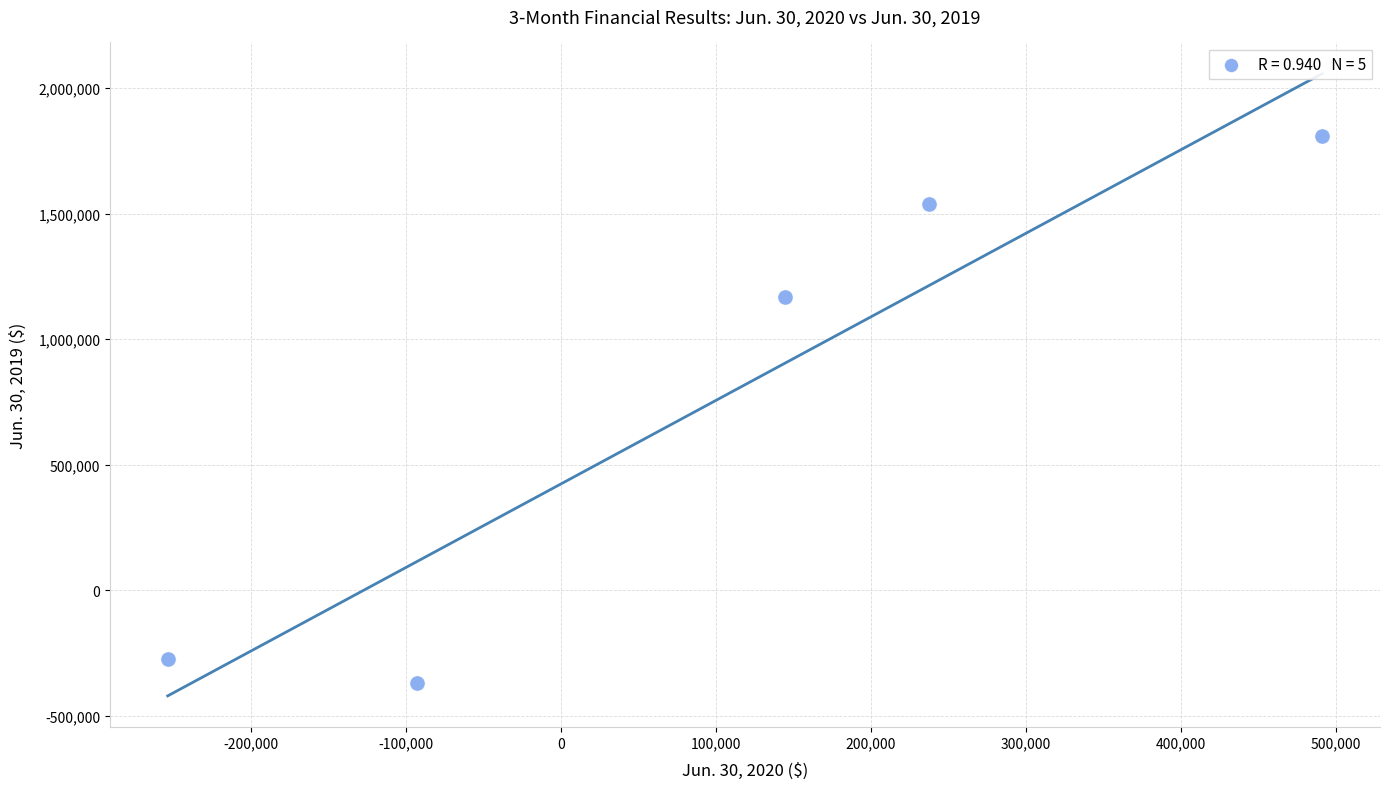

What Y value in the scatter plot is closest to 719474?

1167827